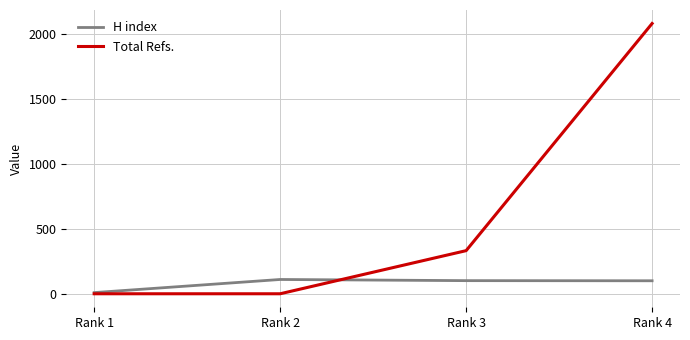

What is the difference between the maximum and second lowest values in the H index series?

10